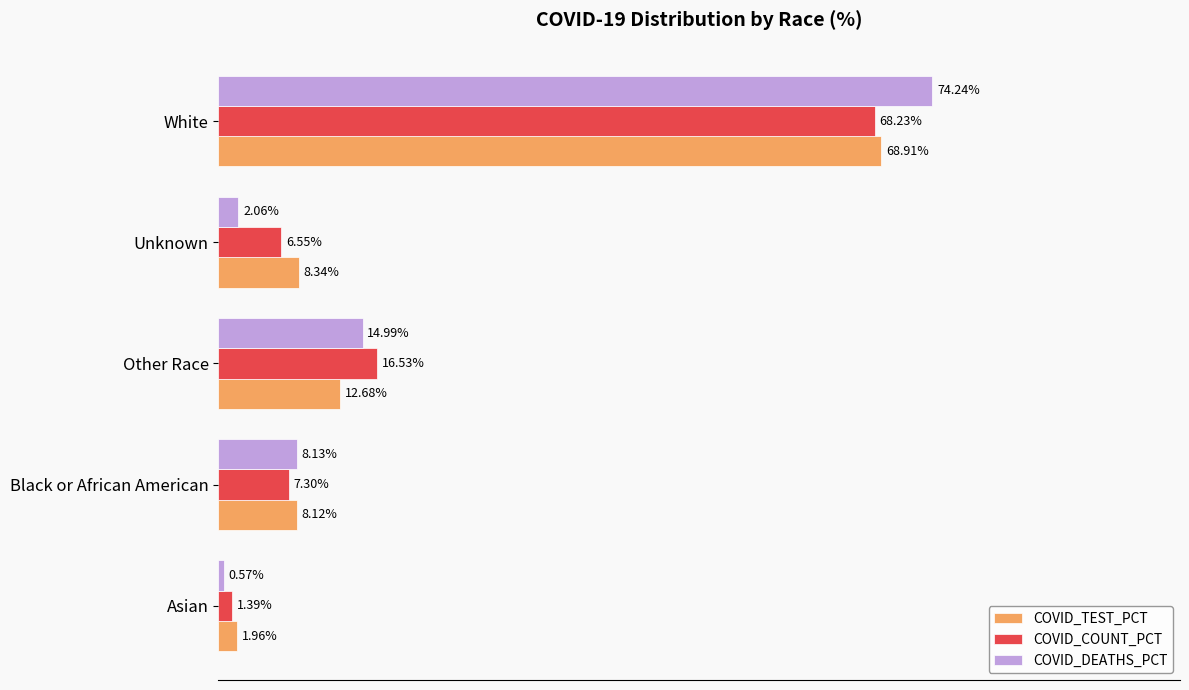

Which series has the largest total across all categories?

COVID_TEST_PCT